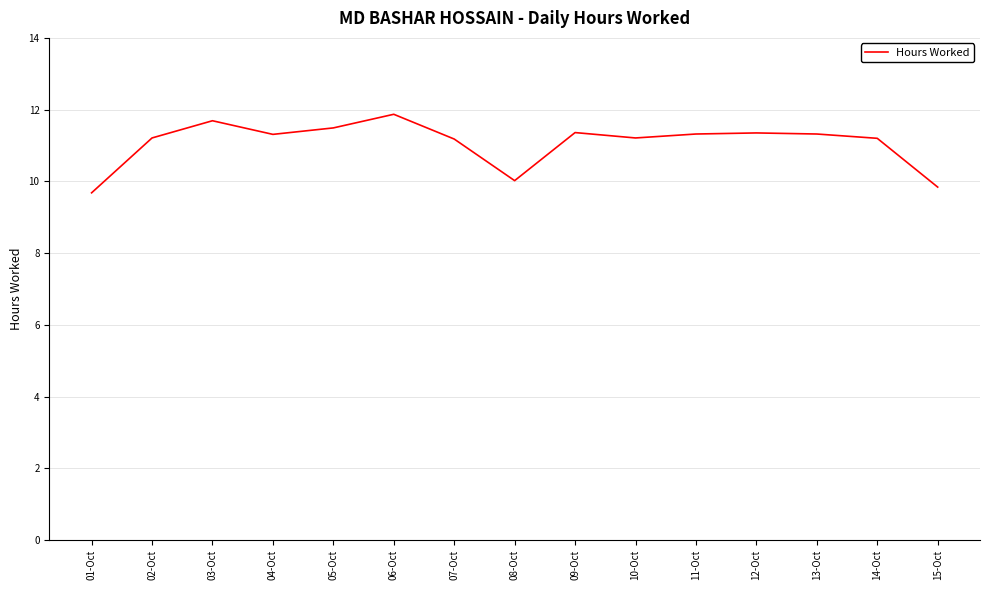

What is the minimum value shown in the chart?

9.7